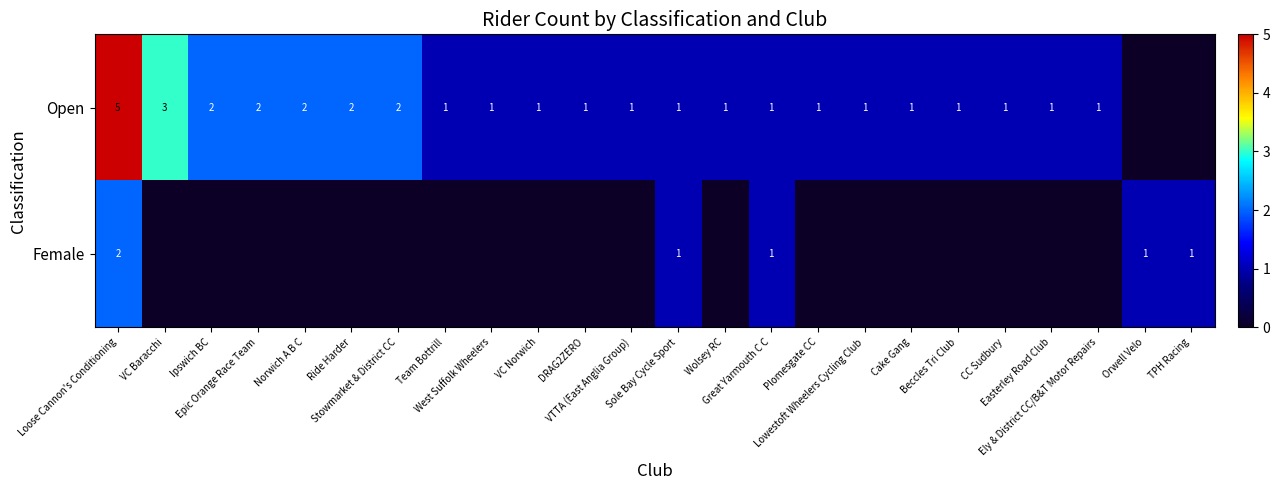

Rank the series by their maximum value, from lowest to highest.

Female, Open